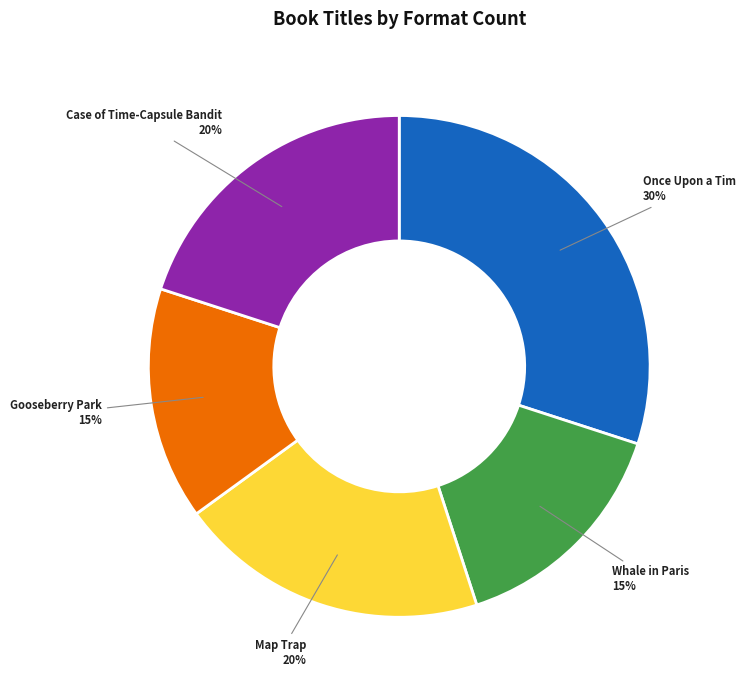

Is there a majority slice in this chart?

No